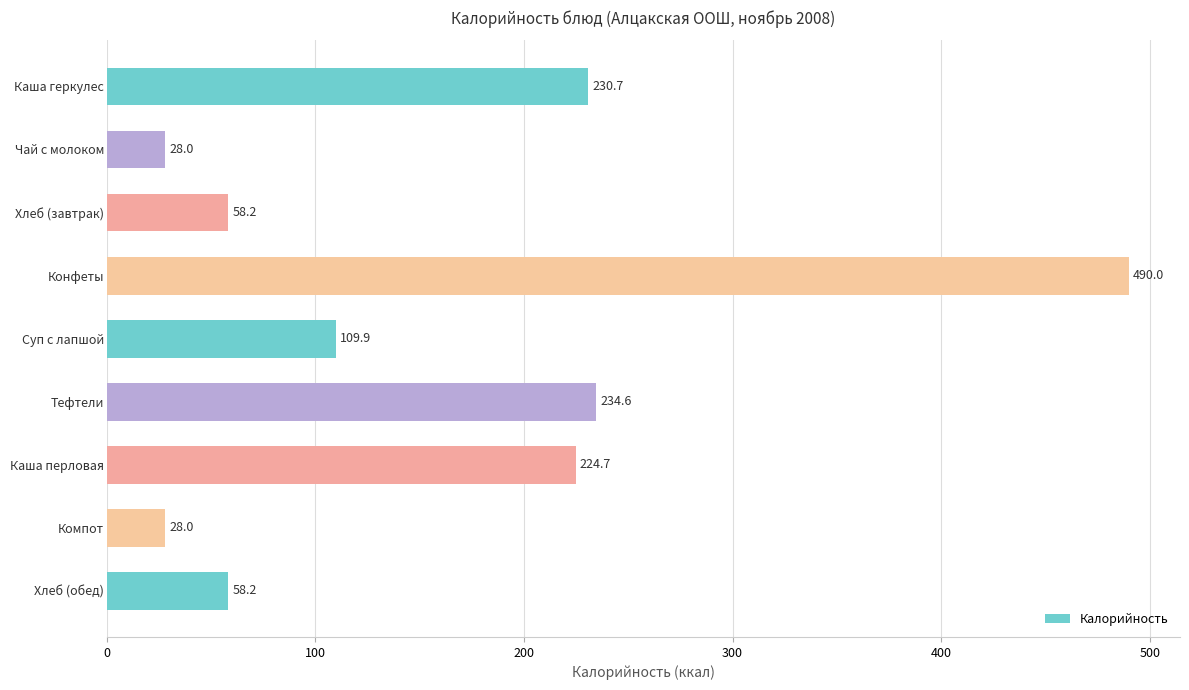

Between Хлеб (завтрак) and Чай с молоком, which is larger?

Хлеб (завтрак)